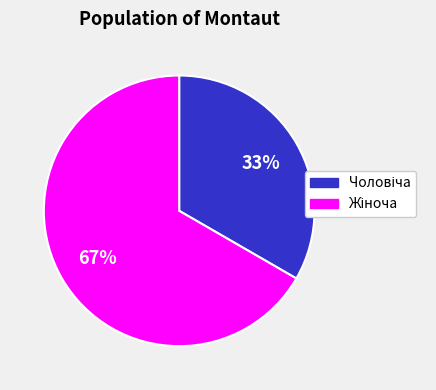

How many segments does this pie chart have?

2